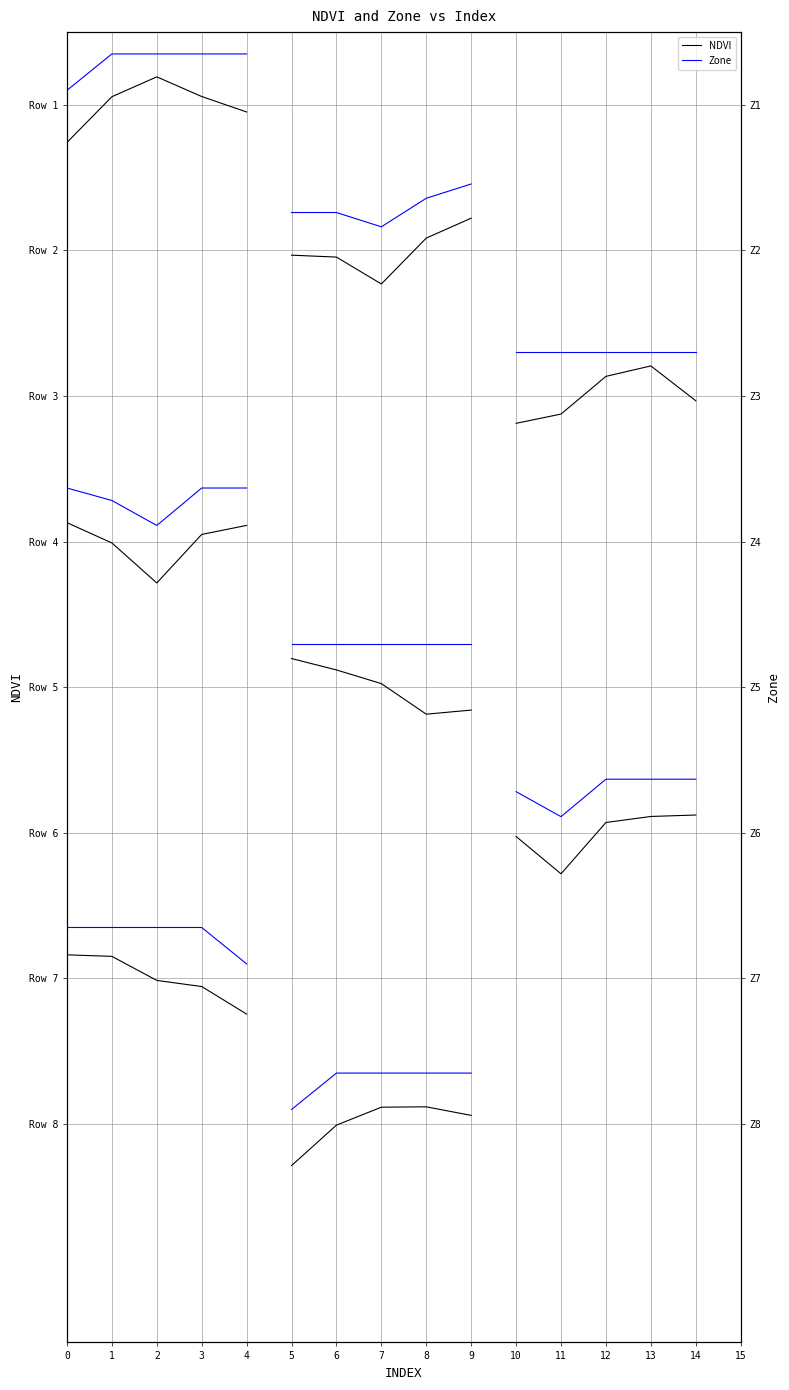

At which category is the sum across all series the highest?

2